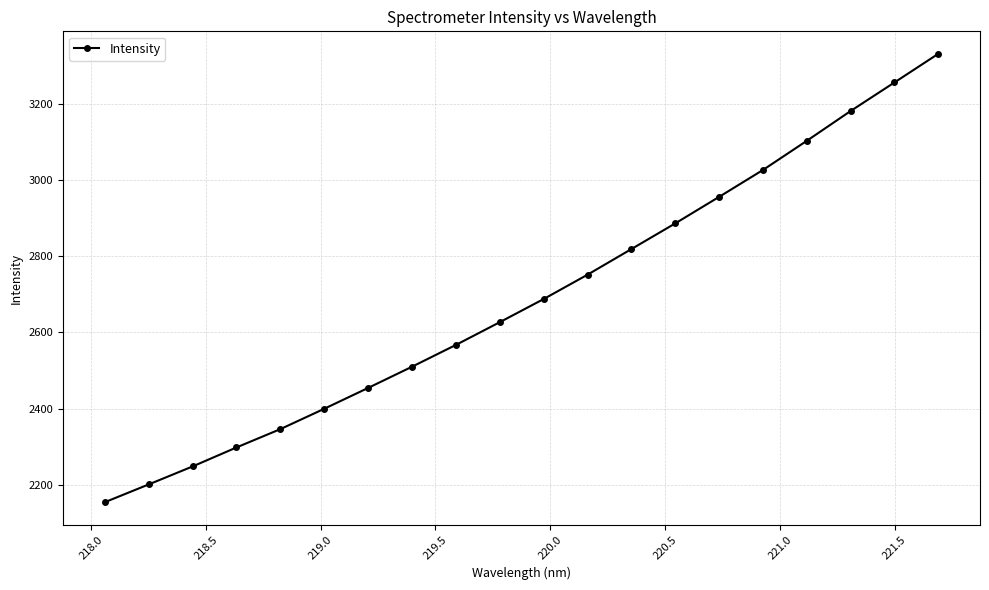

What is the maximum value shown in the chart?

3333.2